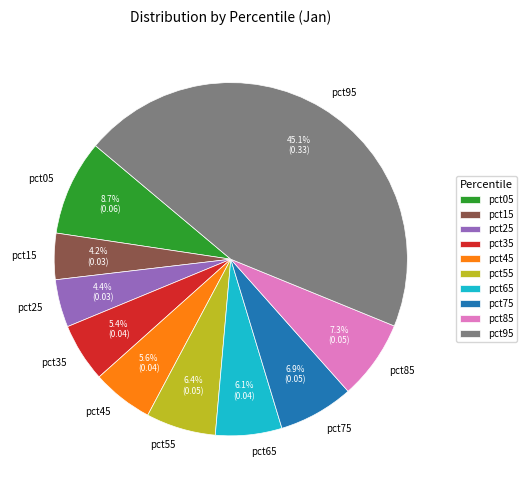

What percentage is the pct35 slice, to the nearest percent?

5%